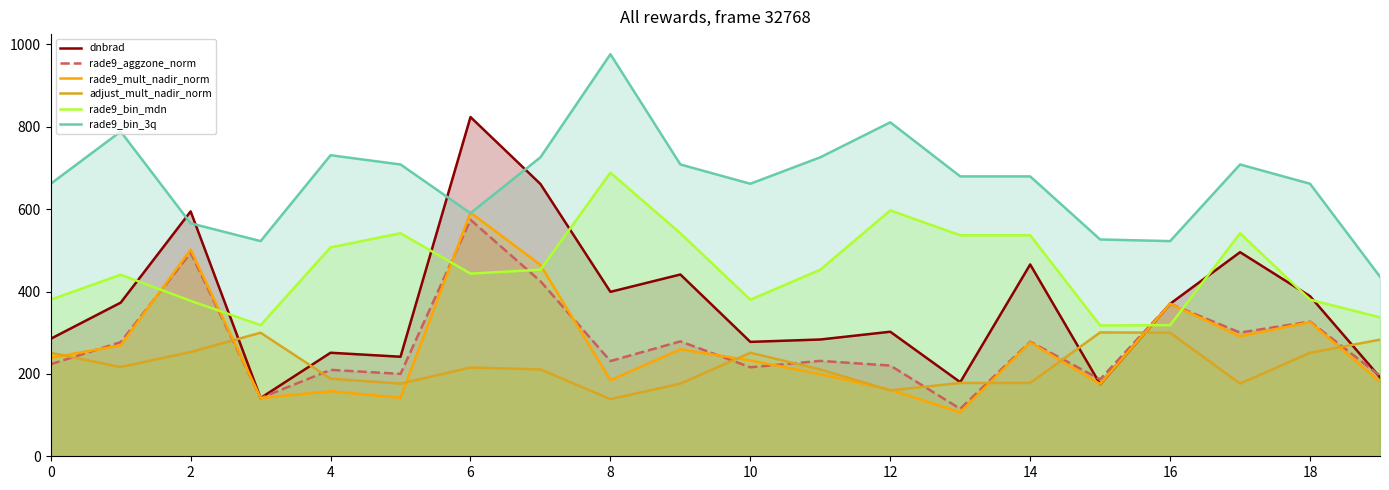

What value does the adjust_mult_nadir_norm series have at 16?

300.0